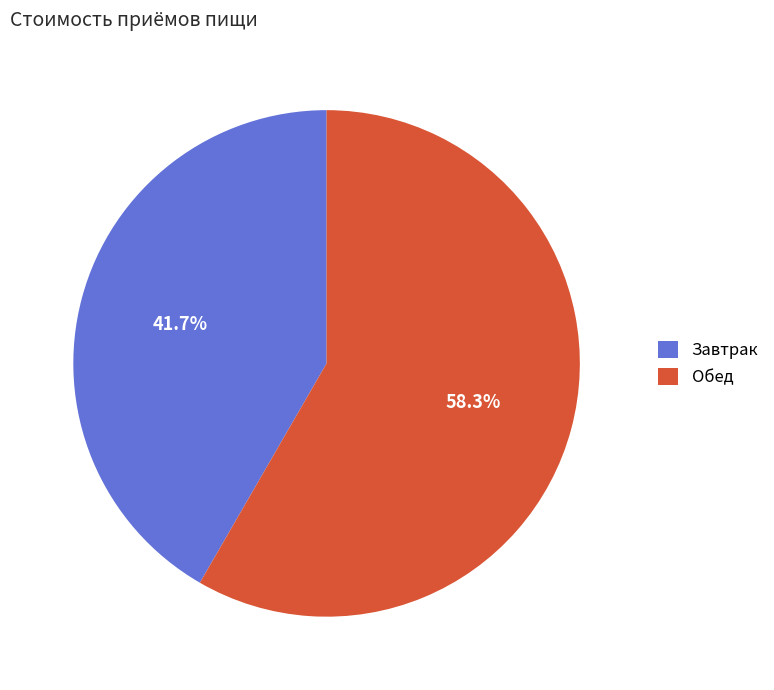

What is the ratio of the value at Обед to the value at Завтрак?

1.4